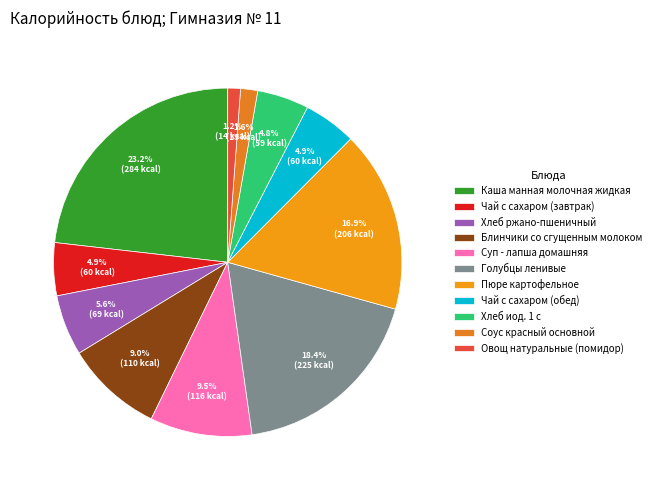

How many slices are in this pie chart?

11